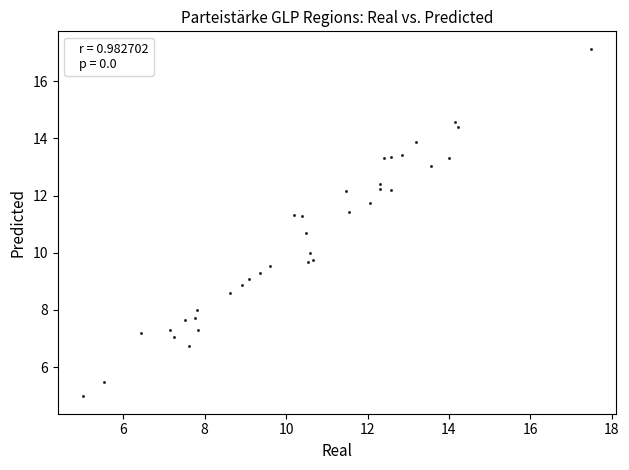

What is the range of X values (max minus min)?

12.5